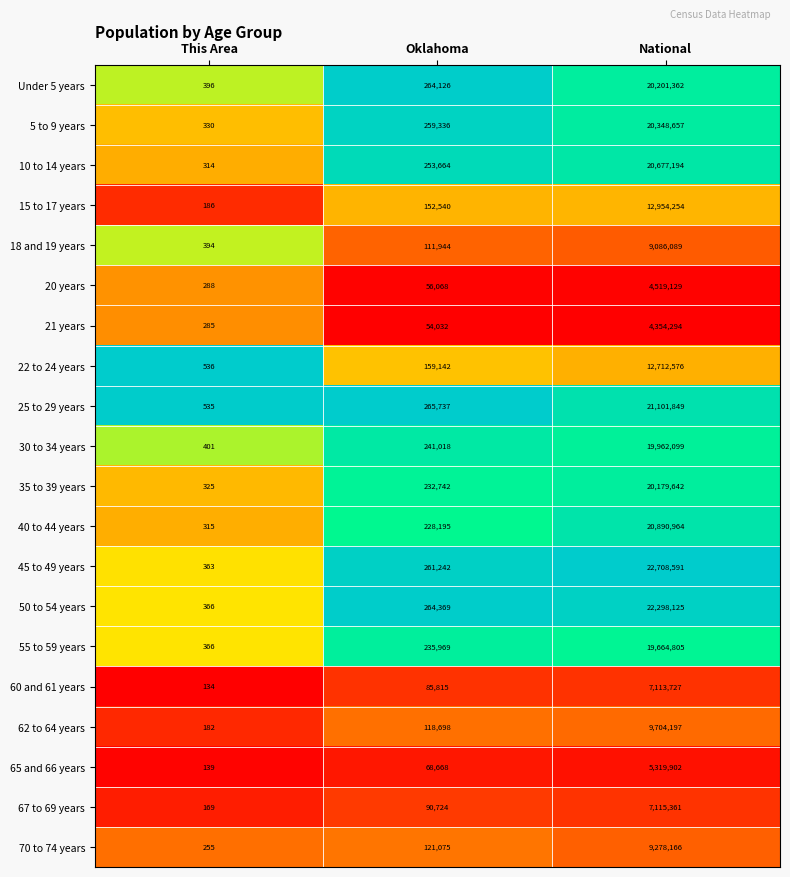

What is the difference between the highest and lowest values at National?

18354297